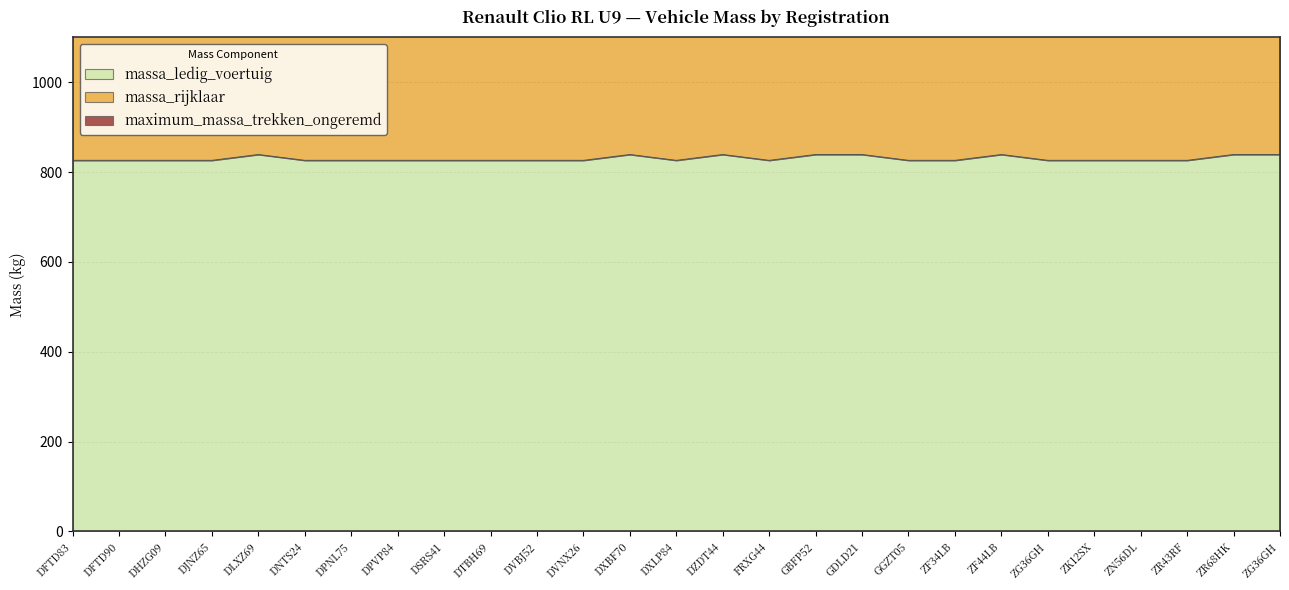

At which category does the chart reach its peak across all series?

DLXZ69